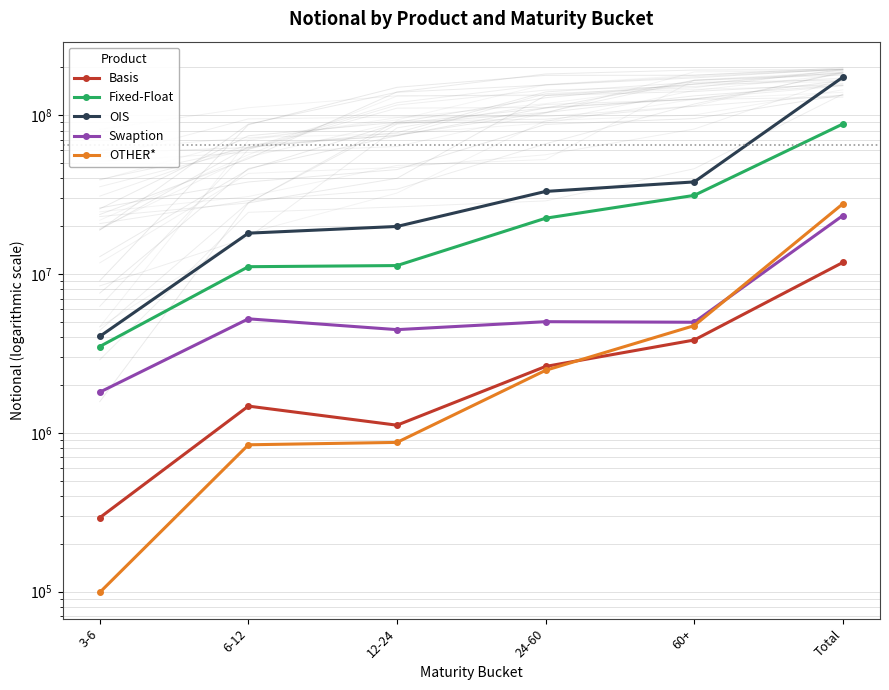

Does the chart have visible grid lines?

Yes